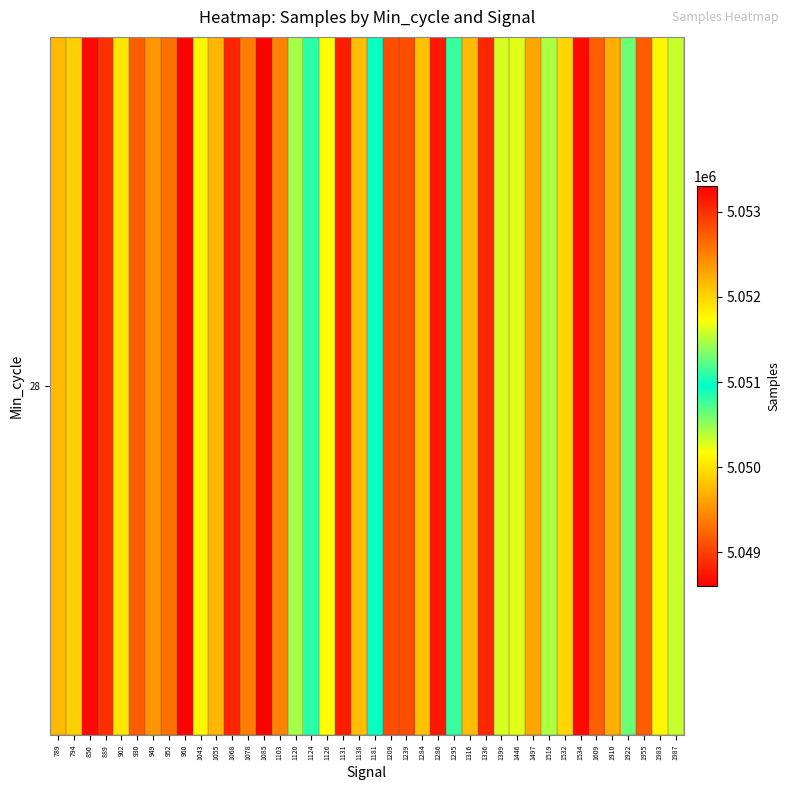

Rank the categories by value from lowest to highest.

1085, 1124, 1181, 1295, 1922, 1120, 1519, 1987, 1399, 1446, 1126, 1043, 1983, 902, 1532, 794, 1284, 1138, 1316, 789, 1055, 1910, 1497, 949, 1103, 1078, 952, 1609, 930, 1955, 1239, 1209, 889, 1336, 1068, 1131, 1286, 1534, 850, 960